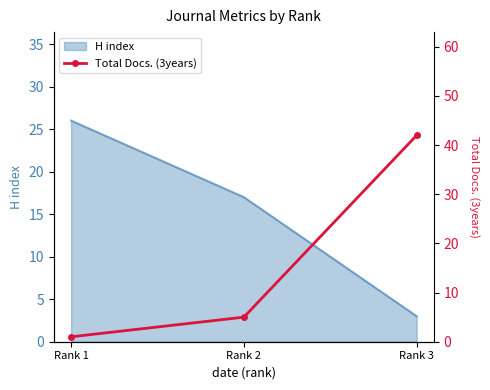

At which category does the chart reach its peak across all series?

Rank 3